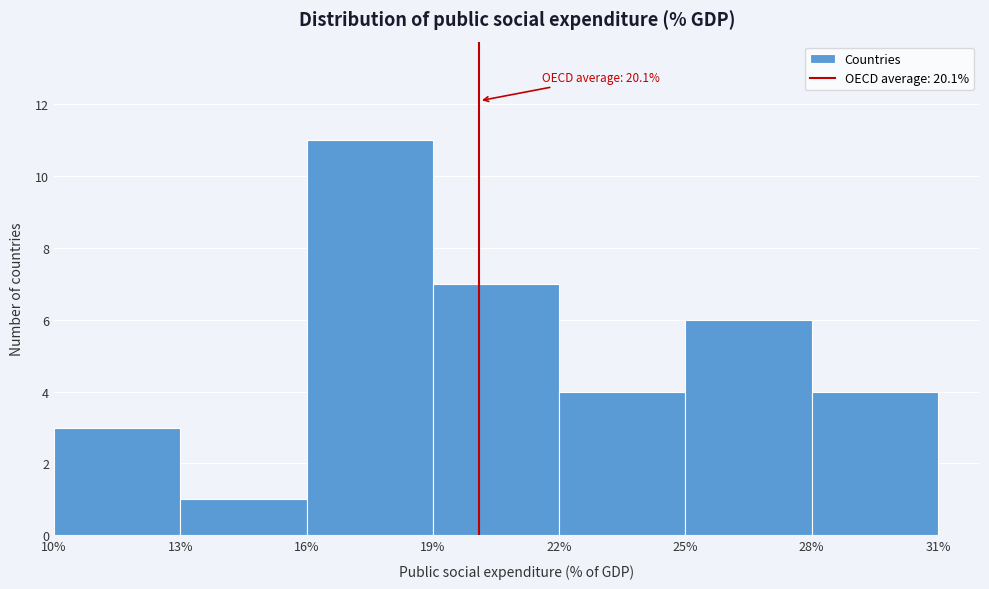

Which range on the x-axis has the tallest bar?

16% to 19%